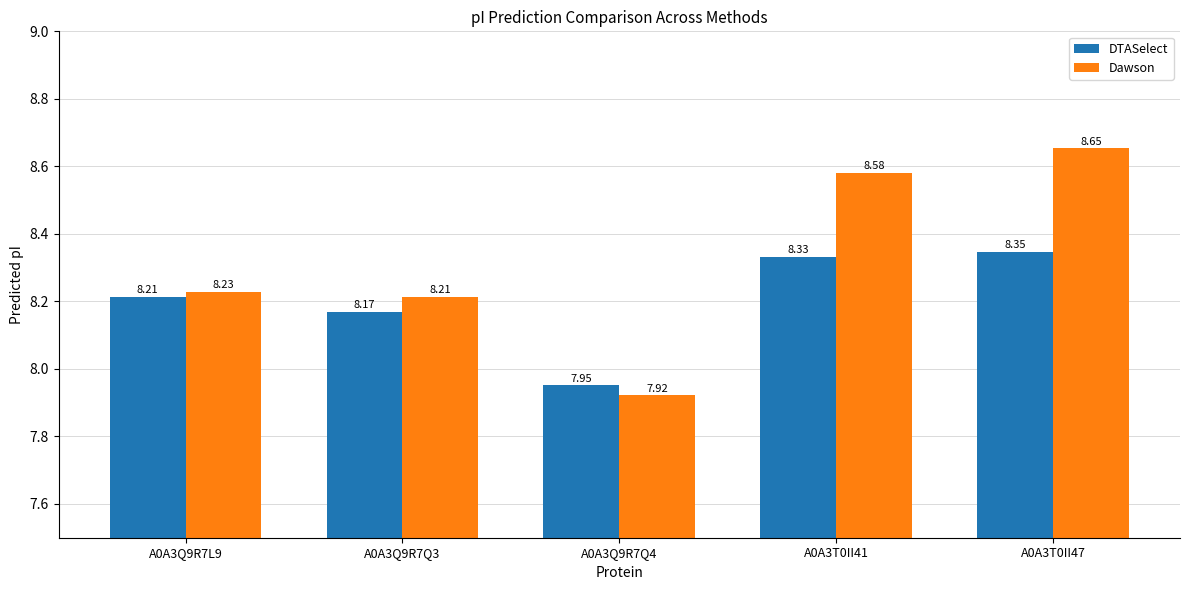

At which label does Dawson first exceed 8?

A0A3Q9R7L9